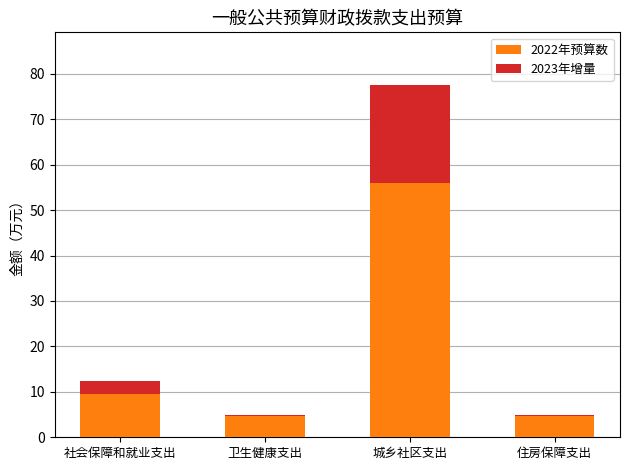

At which label is 2022年预算数 closest to 30?

社会保障和就业支出